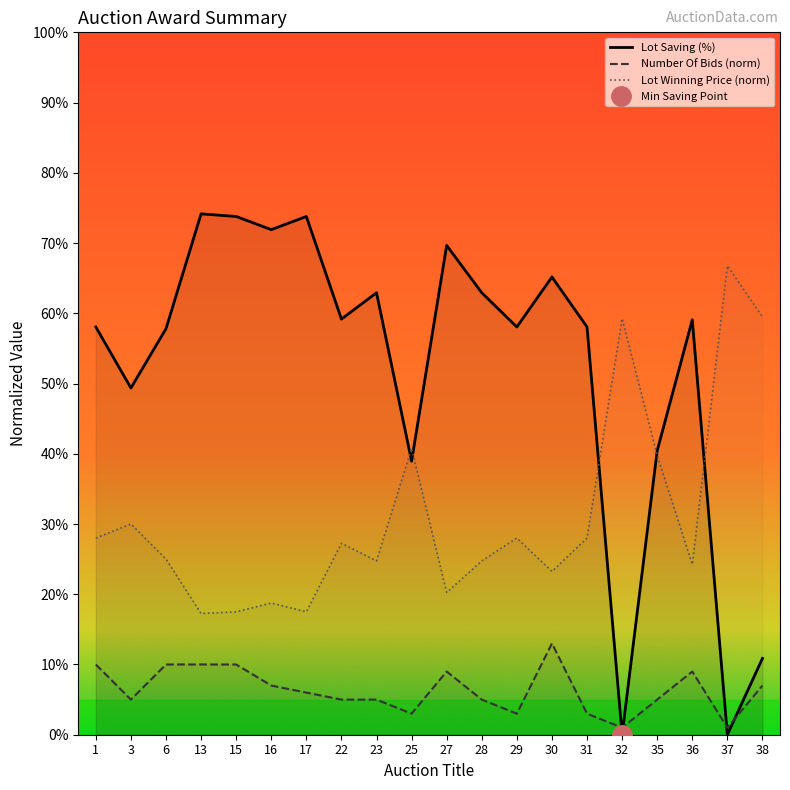

Reading right to left, what are all the values shown in this chart?

Lot Saving (%): 38=10.9	37=0.0	36=59.1	35=40.4	32=0.0	31=58.1	30=65.2	29=58.1	28=62.9	27=69.7	25=39.0	23=62.9	22=59.2	17=73.8	16=71.9	15=73.8	13=74.2	6=57.8	3=49.4	1=58.1
Number Of Bids (norm): 38=7.0	37=1.0	36=9.0	35=5.0	32=1.0	31=3.0	30=13.0	29=3.0	28=5.0	27=9.0	25=3.0	23=5.0	22=5.0	17=6.0	16=7.0	15=10.0	13=10.0	6=10.0	3=5.0	1=10.0
Lot Winning Price (norm): 38=59.5	37=66.8	36=24.2	35=39.8	32=59.2	31=28.0	30=23.2	29=28.0	28=24.8	27=20.2	25=40.8	23=24.8	22=27.3	17=17.5	16=18.8	15=17.5	13=17.2	6=25.0	3=30.0	1=28.0